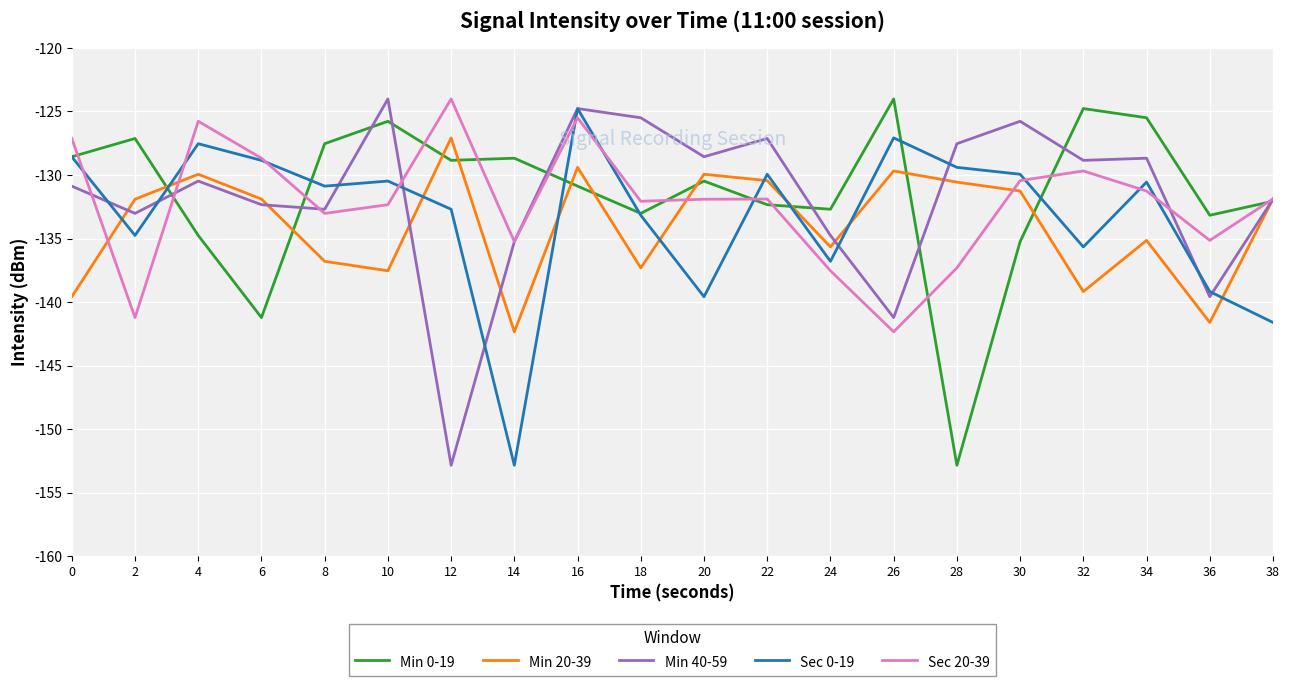

How many interior local valleys does the Sec 20-39 series have?

6